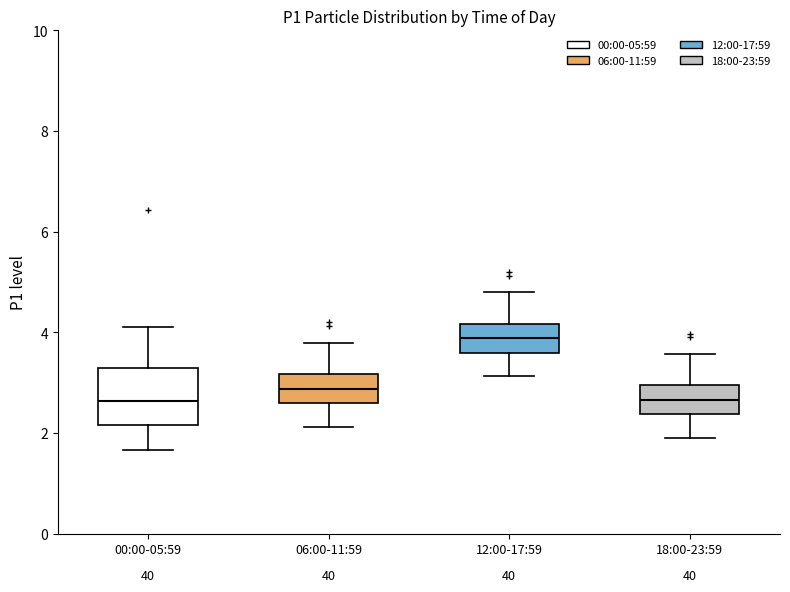

Which box is the tallest, from its lower edge to its upper edge?

00:00-05:59